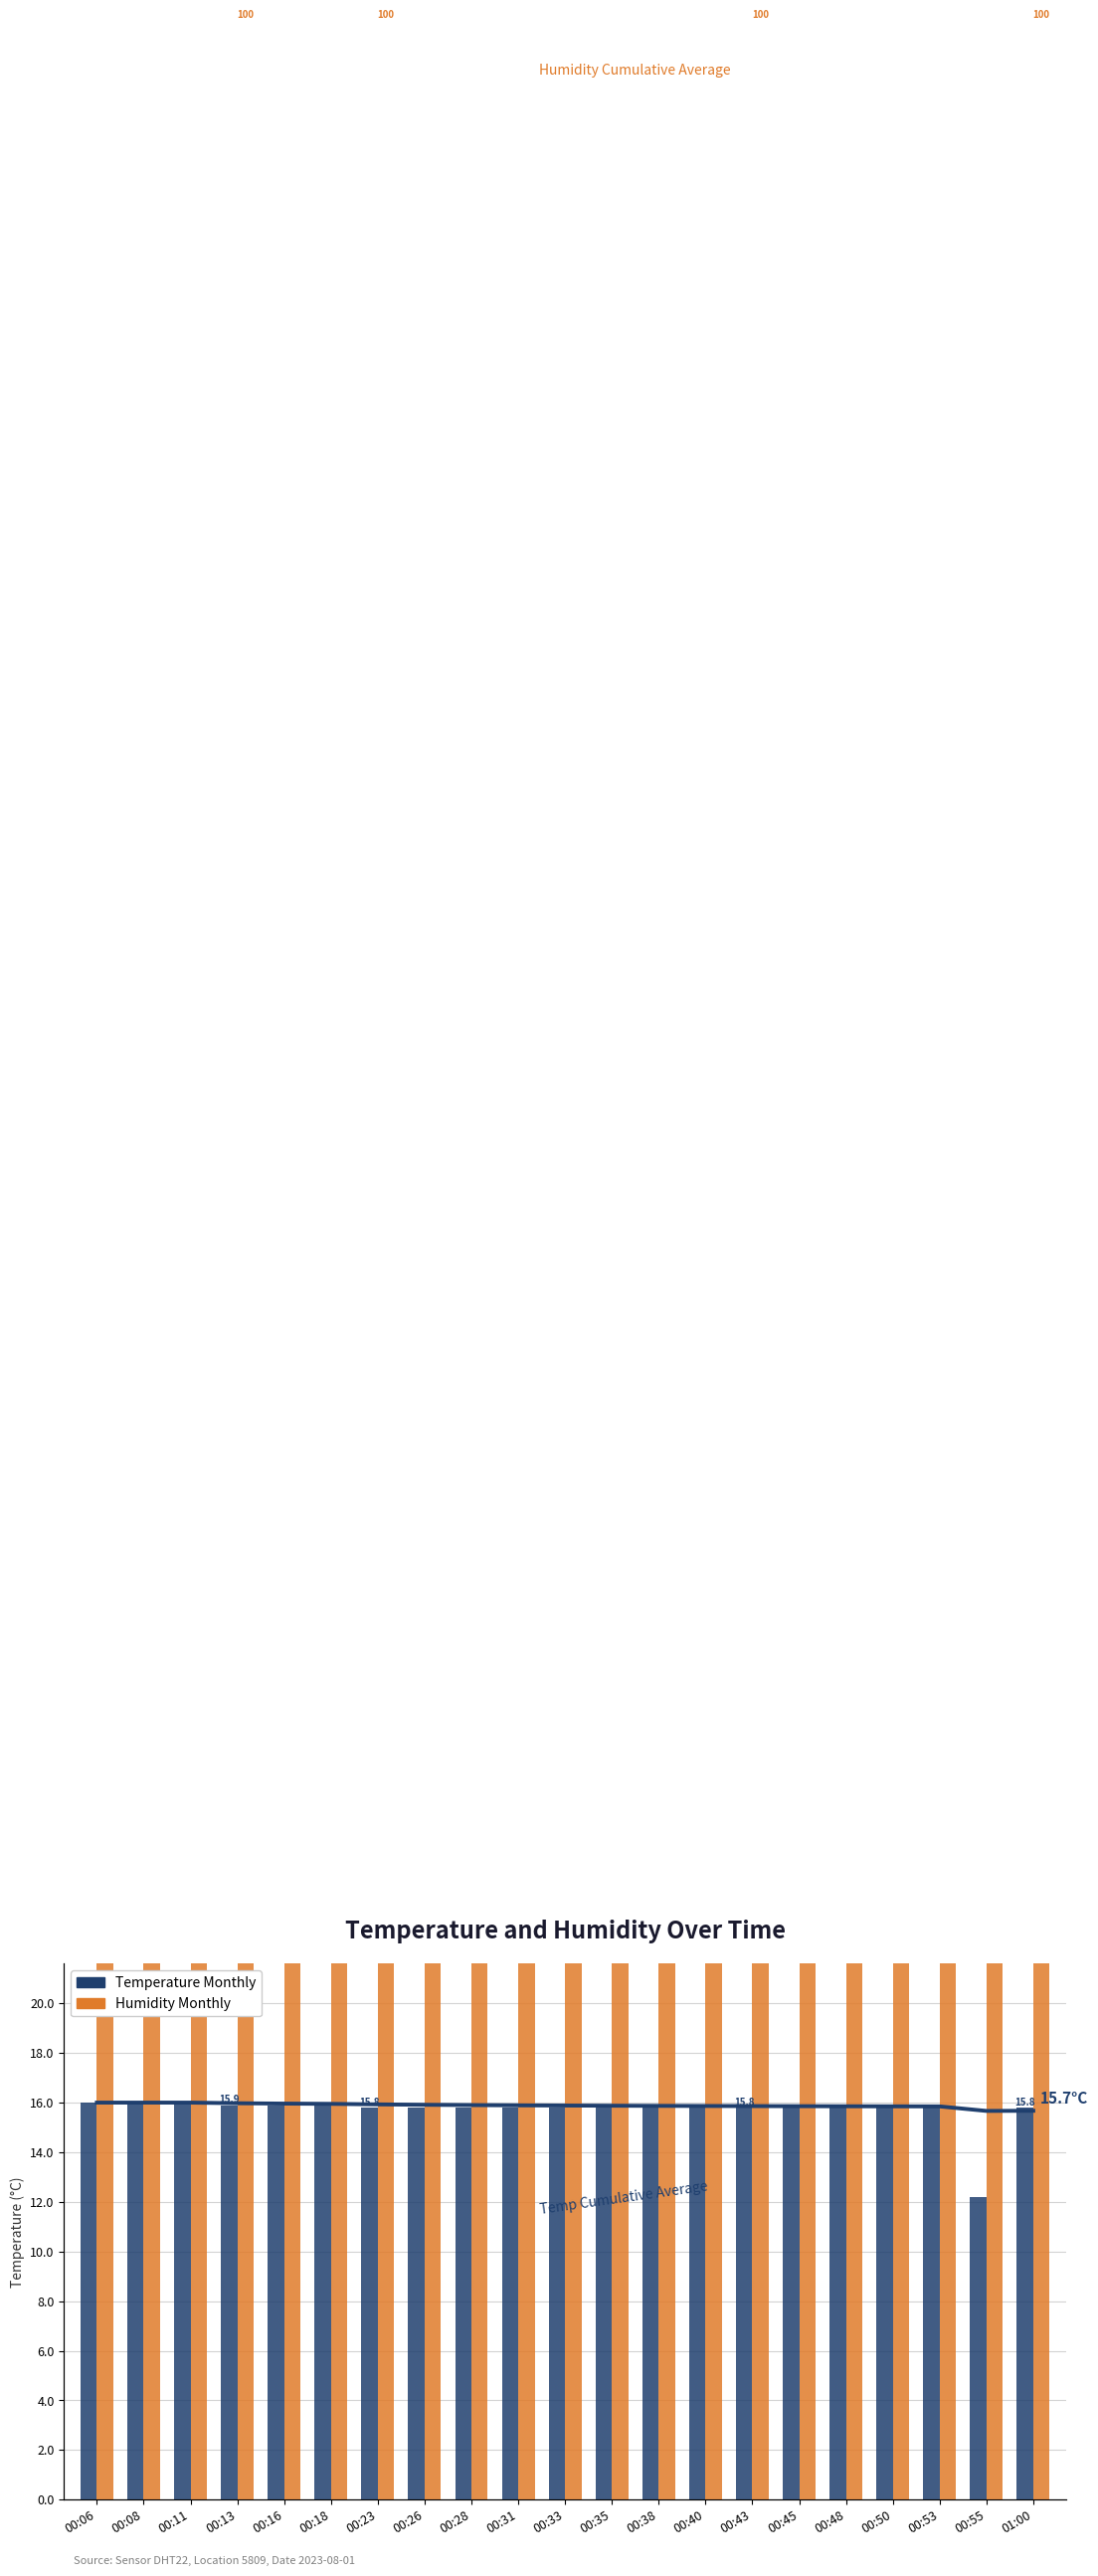

What position from the left is 00:23?

7